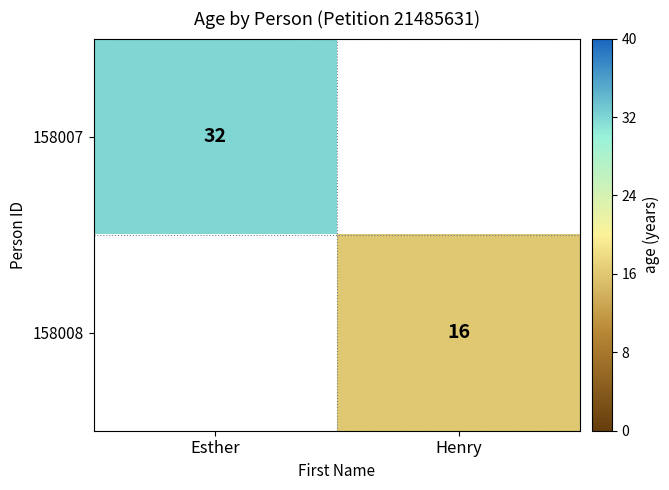

Is it true that 158008 equals 3 at Henry?

False